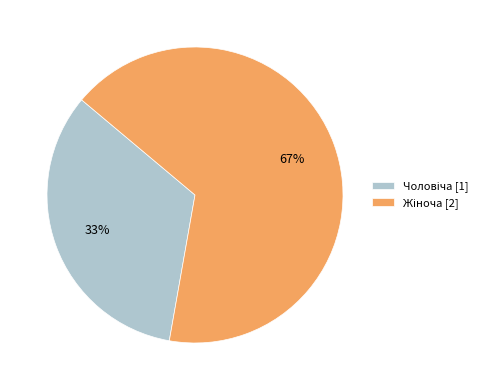

Does any single category account for the majority?

Yes